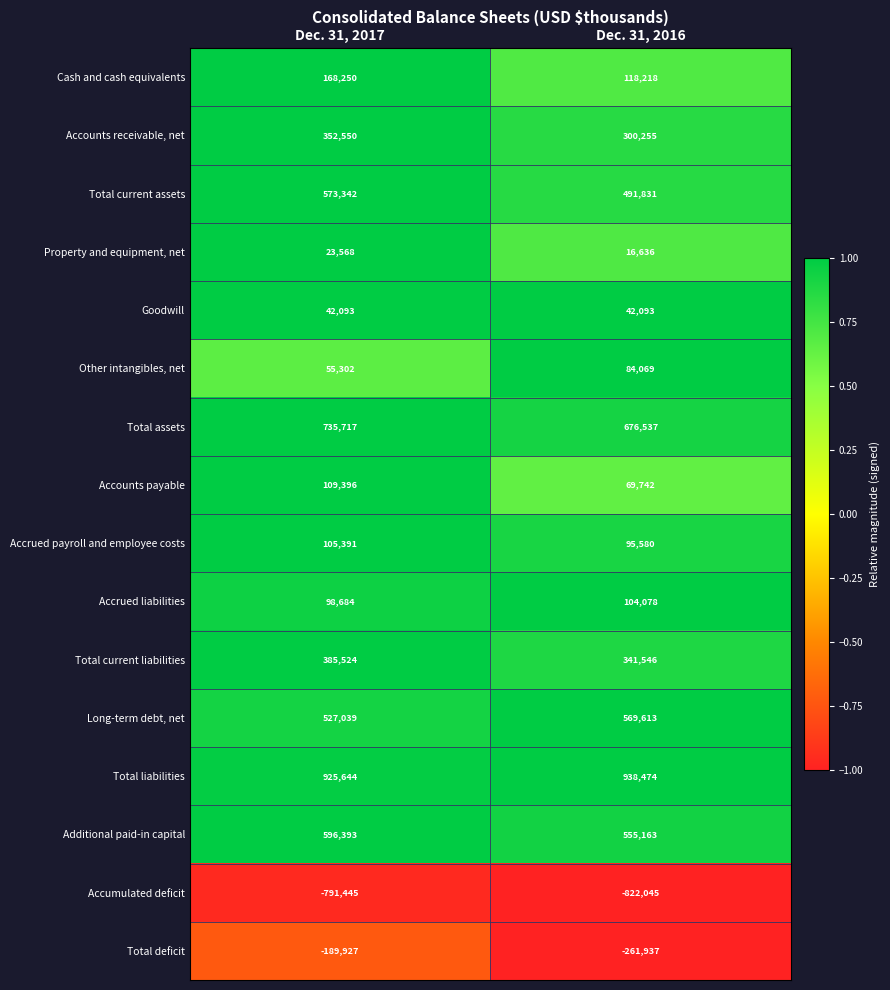

At which label does Total assets reach its peak?

Dec. 31, 2017